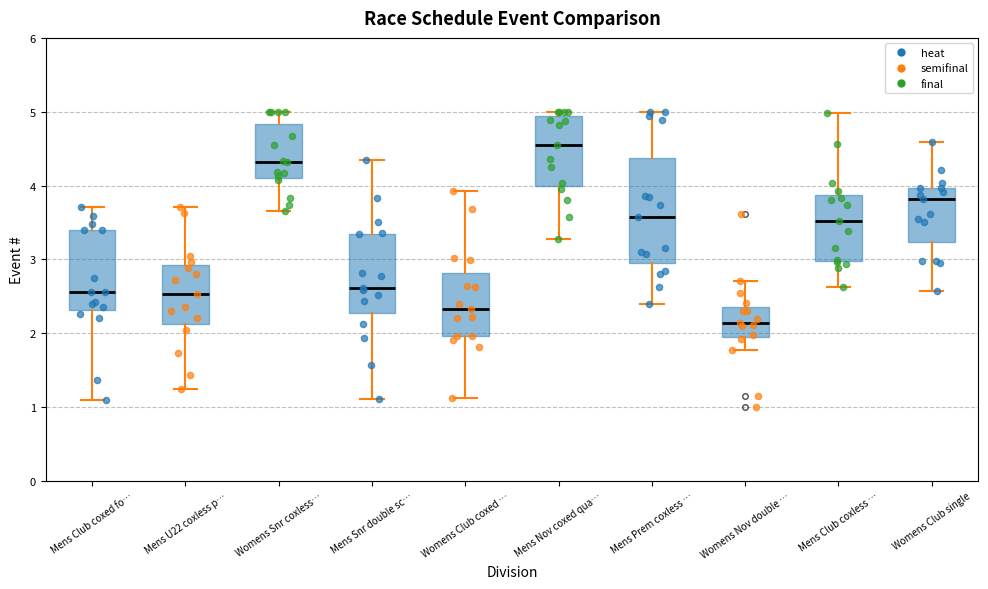

Which box has the lowest median line?

Womens Nov double …